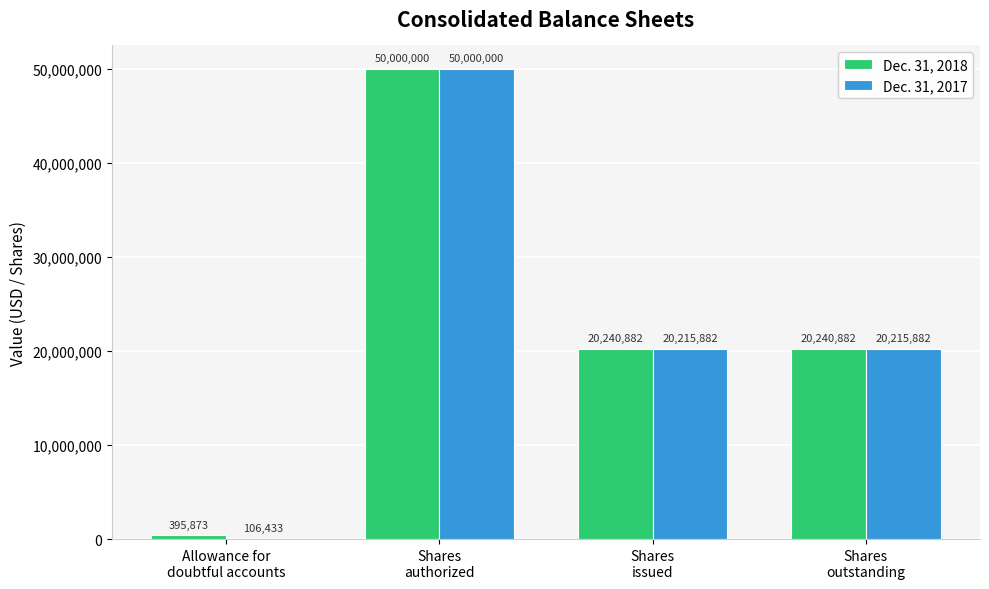

Count the number of data series in this chart.

2